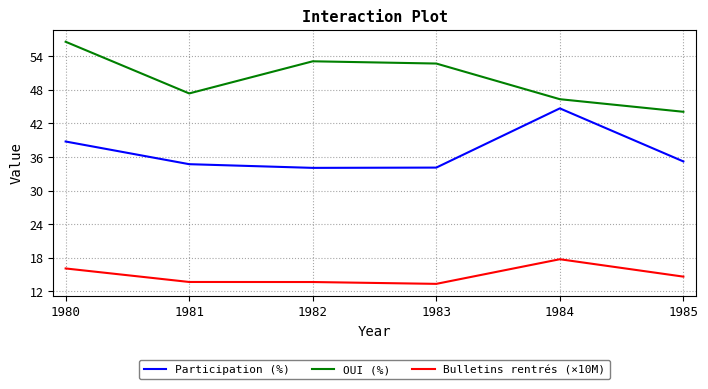

How many values in the Participation (%) series exceed 35?

3